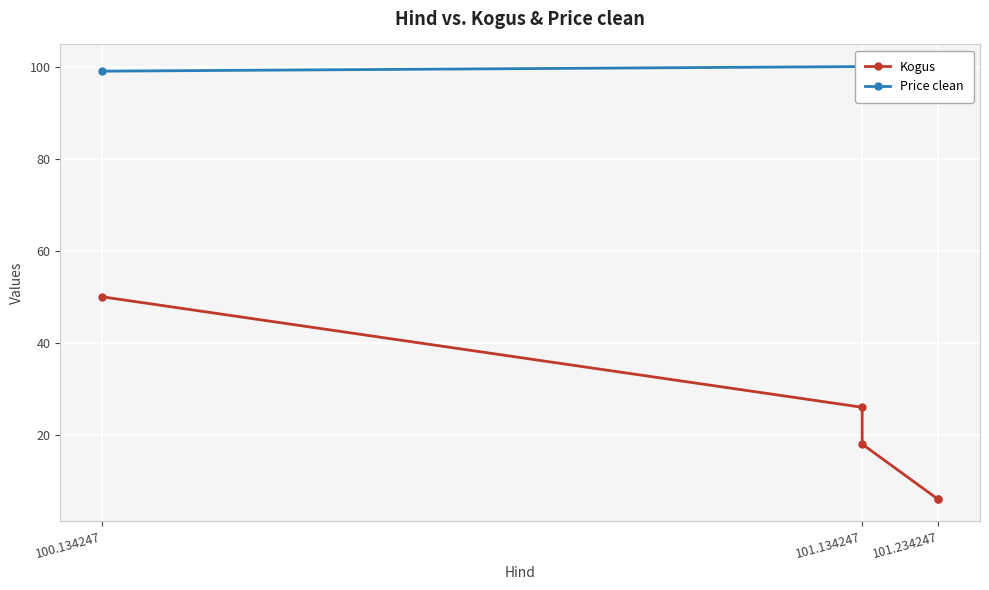

Rank the series by their average value, from lowest to highest.

Kogus, Price clean